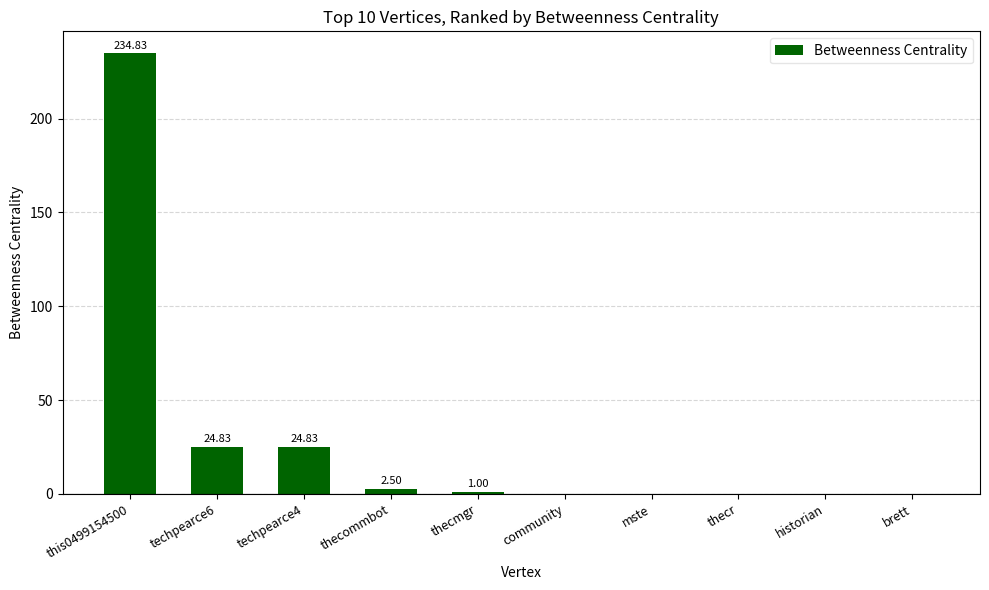

What is the sum of the values at brett and techpearce4?

24.8